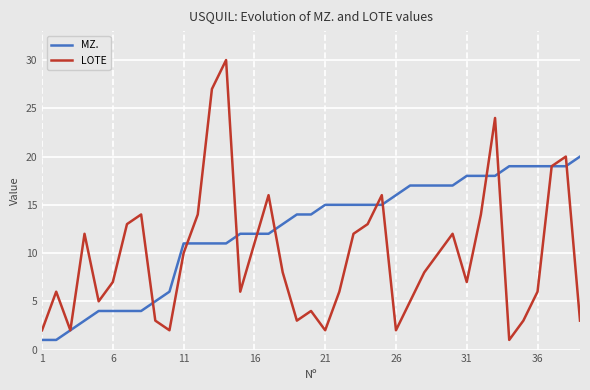

Reading left to right, transcribe all the data shown in this chart.

MZ.: 1	1	2	3	4	4	4	4	5	6	11	11	11	11	12	12	12	13	14	14	15	15	15	15	15	16	17	17	17	17	18	18	18	19	19	19	19	19	20
LOTE: 2	6	2	12	5	7	13	14	3	2	10	14	27	30	6	11	16	8	3	4	2	6	12	13	16	2	5	8	10	12	7	14	24	1	3	6	19	20	3